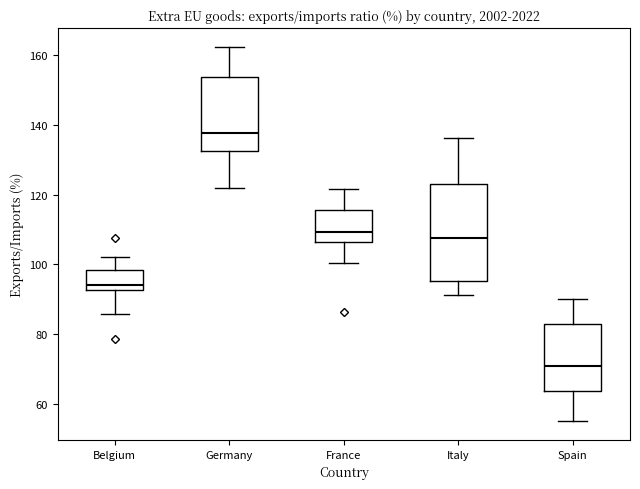

Reading left to right, transcribe this box plot: for each box, give where its median line is, the range the box spans, and where its two whiskers end, as read against the y-axis. The values are not printed on the chart, so give them approximately, as read against the axis.

Belgium: median 94, box 92 to 98, whiskers 86 to 102
Germany: median 138, box 132 to 154, whiskers 122 to 162
France: median 110, box 106 to 116, whiskers 100 to 122
Italy: median 108, box 96 to 124, whiskers 92 to 136
Spain: median 70, box 64 to 82, whiskers 54 to 90